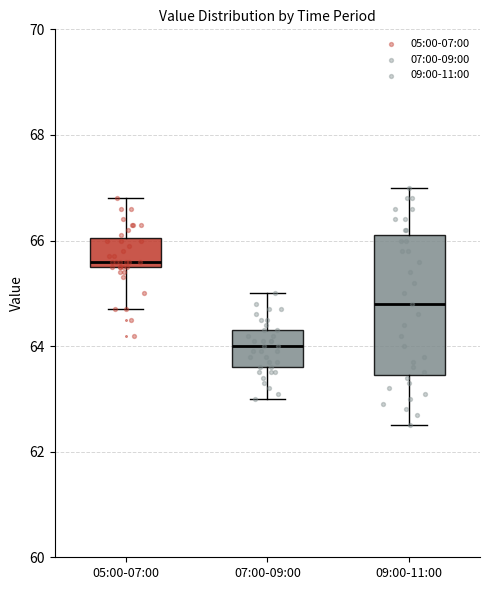

Which box's median line is the highest?

05:00-07:00